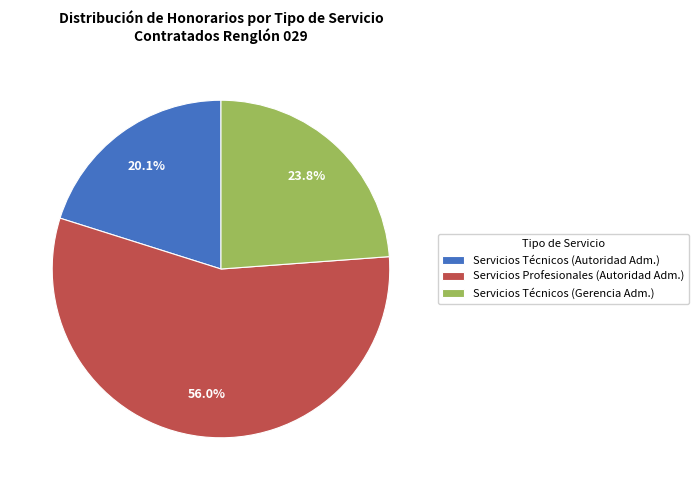

What is the ratio of the value at Servicios Técnicos (Gerencia Adm.) to the value at Servicios Técnicos (Autoridad Adm.)?

1.2